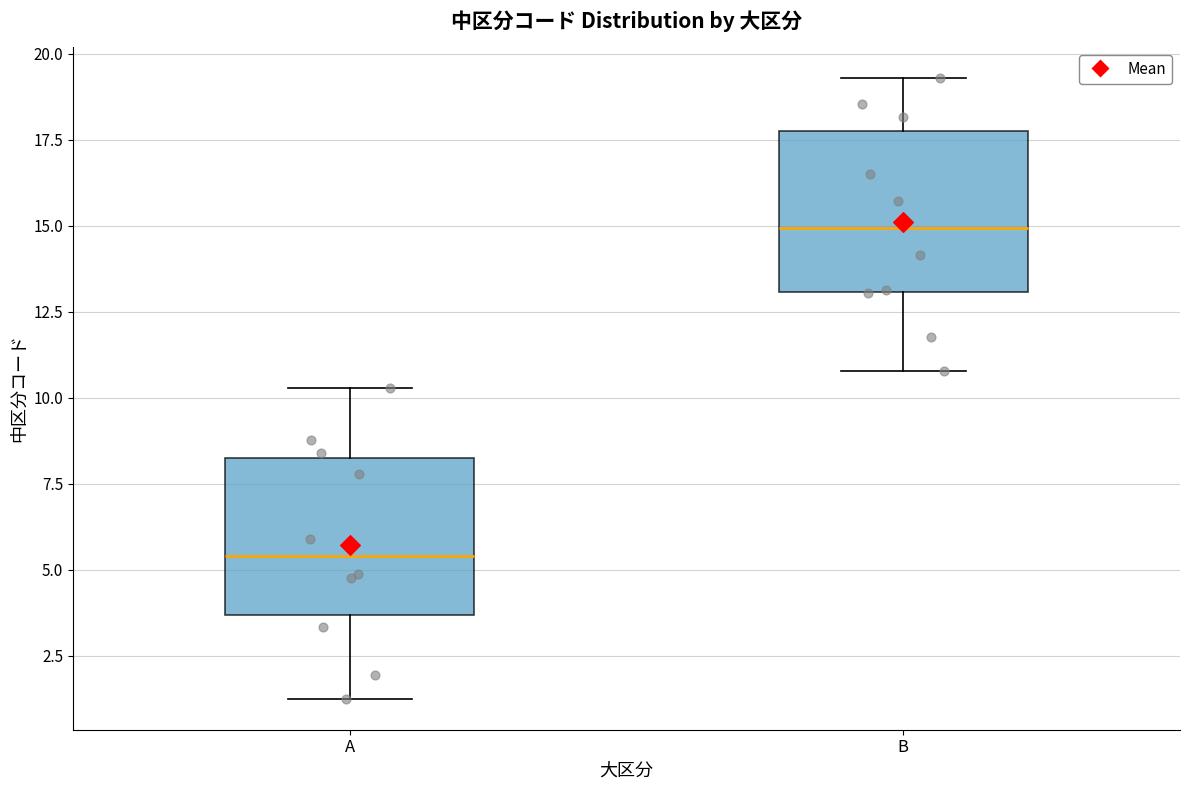

Where does the median line of the box for A sit on the y-axis? The values are not printed on the chart, so give them approximately, as read against the axis.

5.5